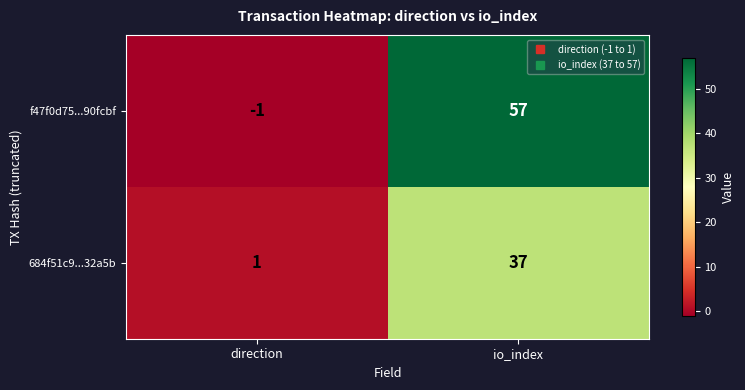

List the series in order of their overall mean, highest first.

f47f0d75...90fcbf, 684f51c9...32a5b